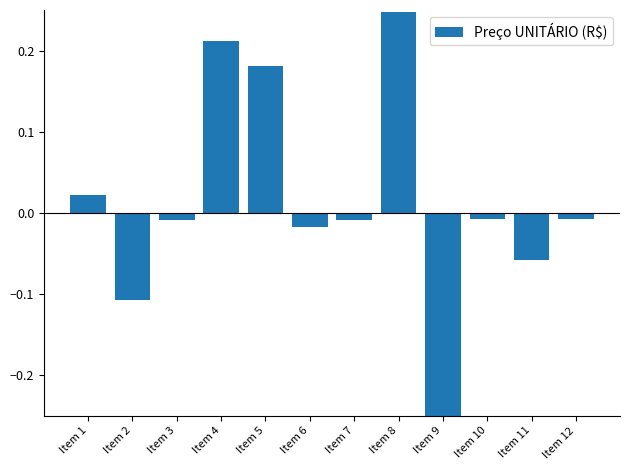

Reading left to right, list all the values displayed in this chart.

0.0	-0.1	-0.0	0.2	0.2	-0.0	-0.0	0.2	-0.4	-0.0	-0.1	-0.0